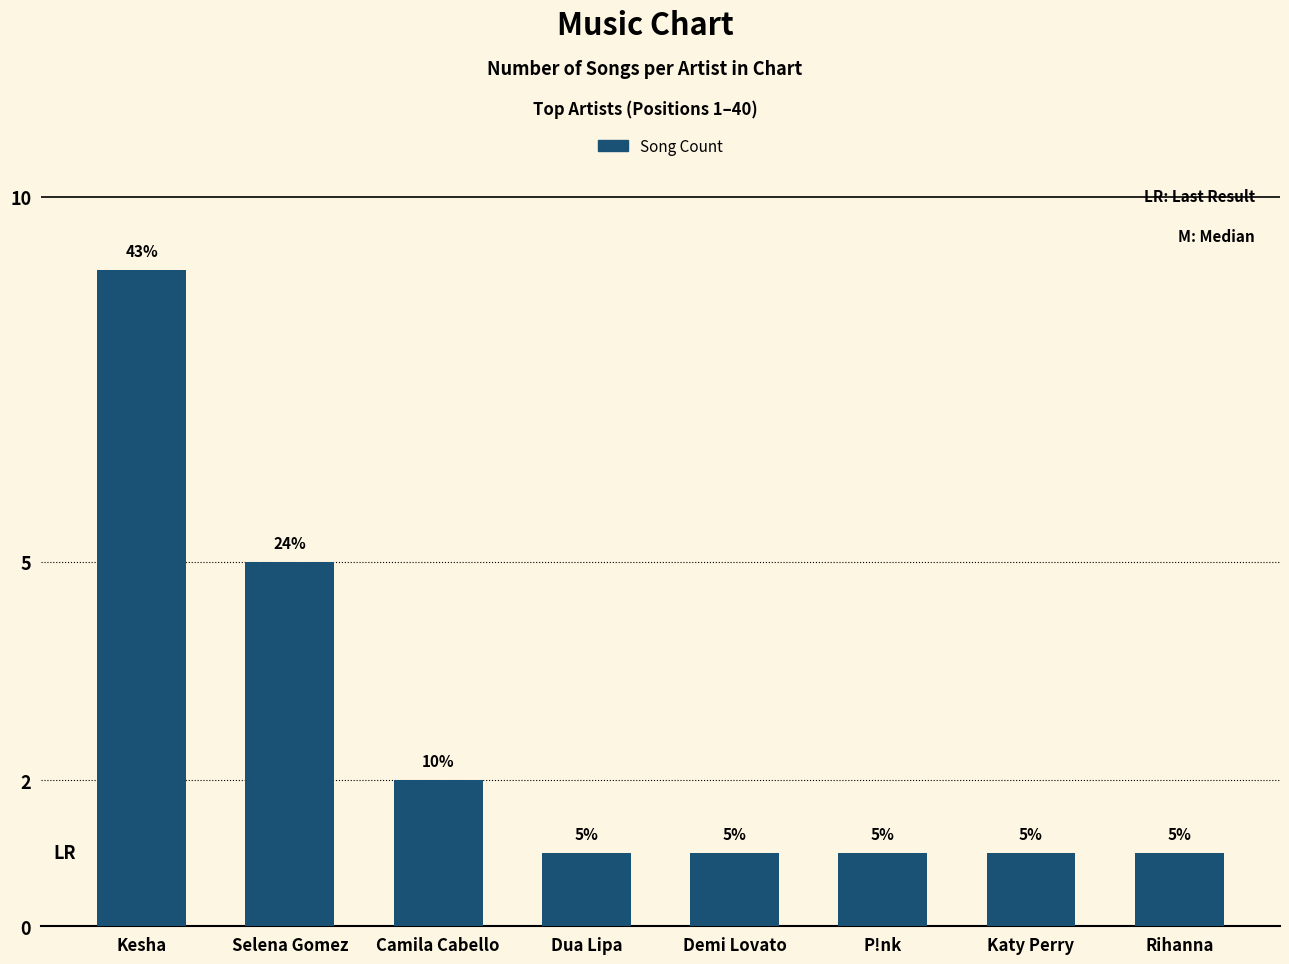

What is the average value?

3